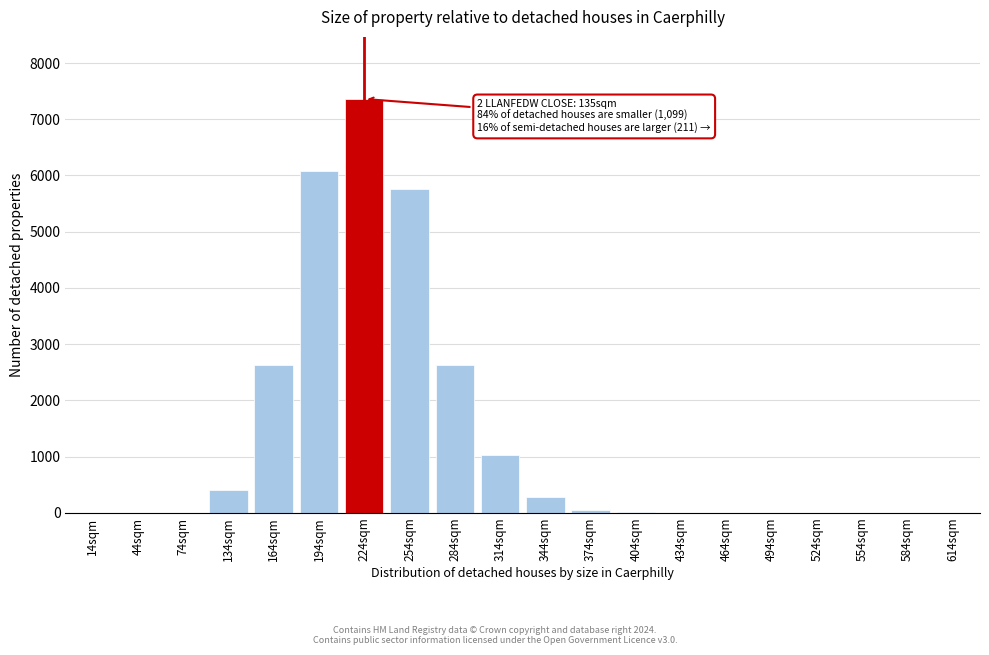

The chart shows a value of 9538 at 194sqm. True or false?

False